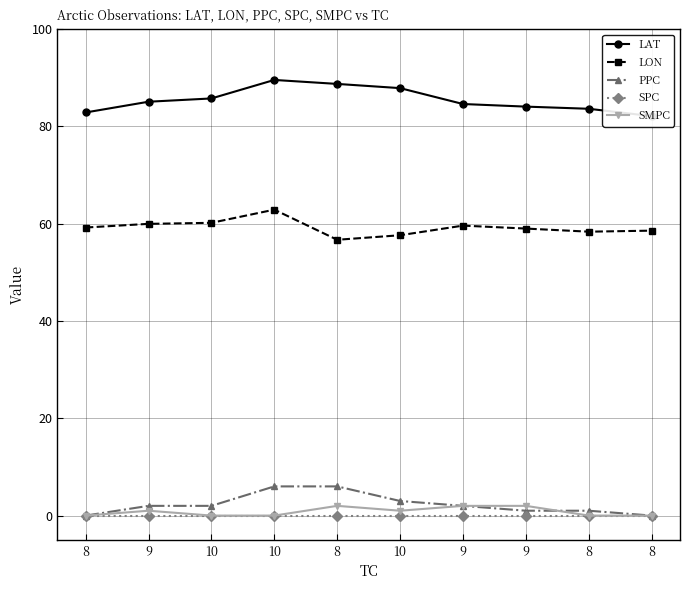

True or false: LAT and PPC cross at least once.

False